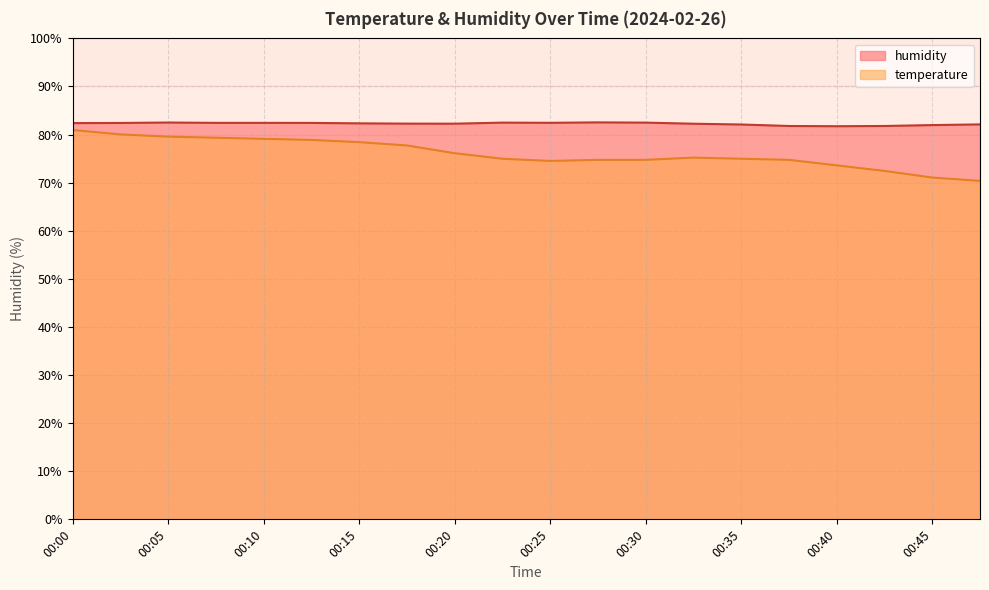

What value does the humidity series have at 00:03?

82.4